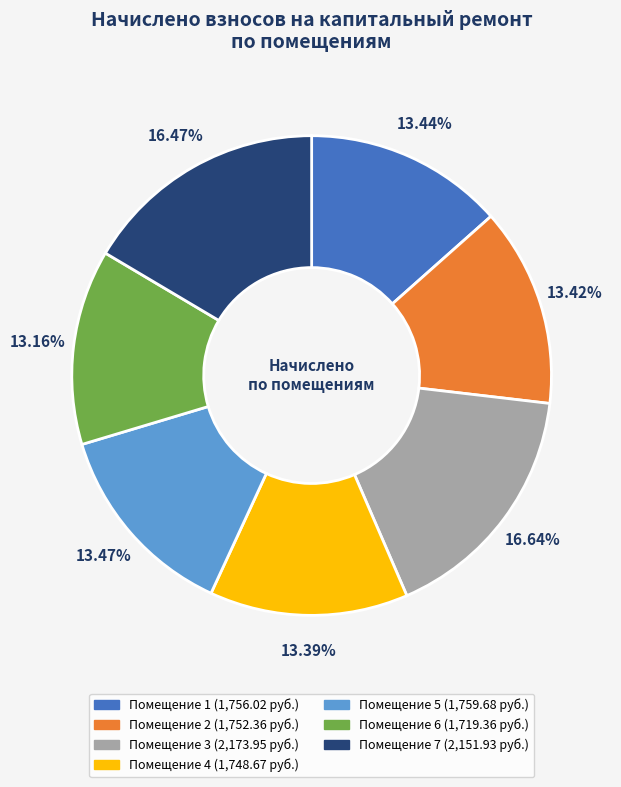

Does any single category account for the majority?

No